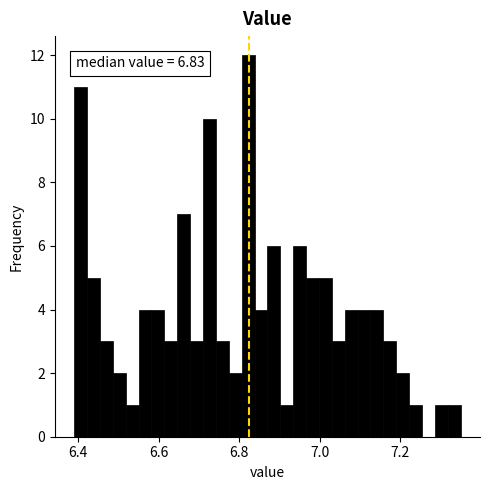

Read against the x-axis, roughly where is the centre of the tallest bar?

6.82